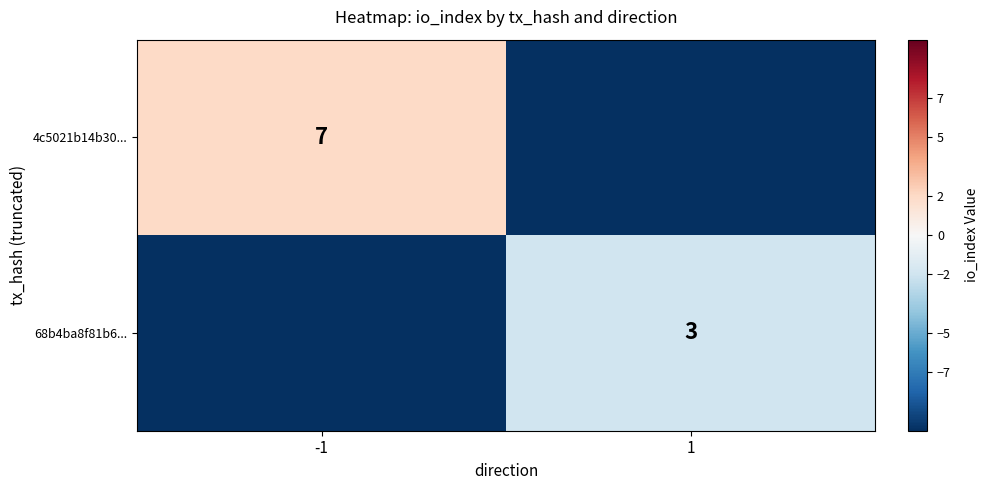

Is it true that 68b4ba8f81b6... equals 1 at 1?

False